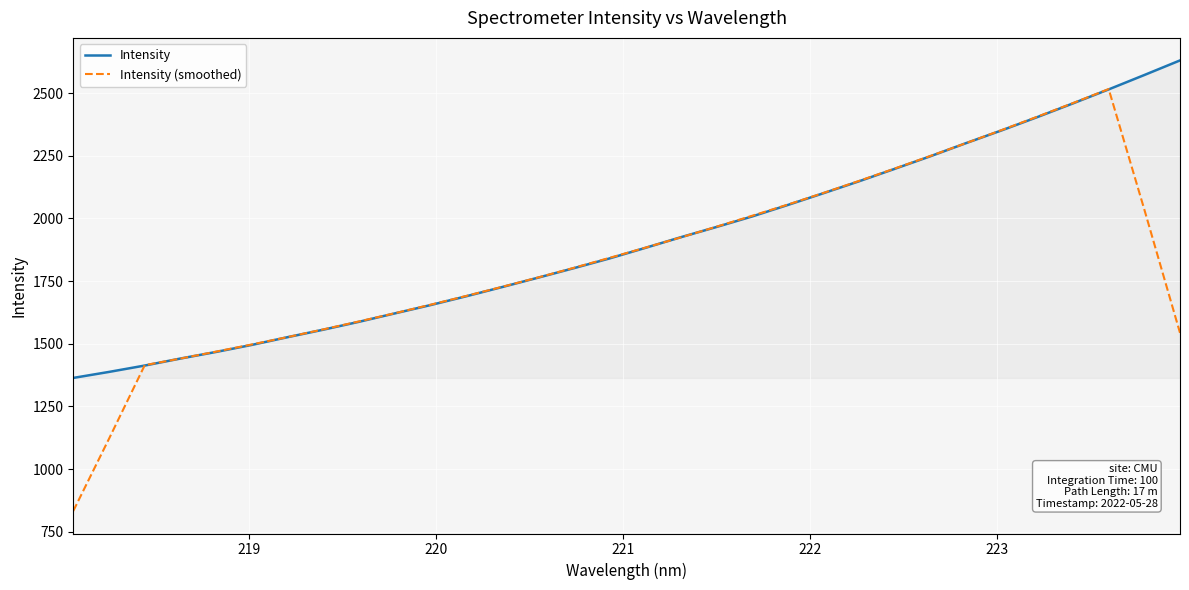

Which series ends up on top after the final intersection of Intensity and Intensity (smoothed)?

Intensity